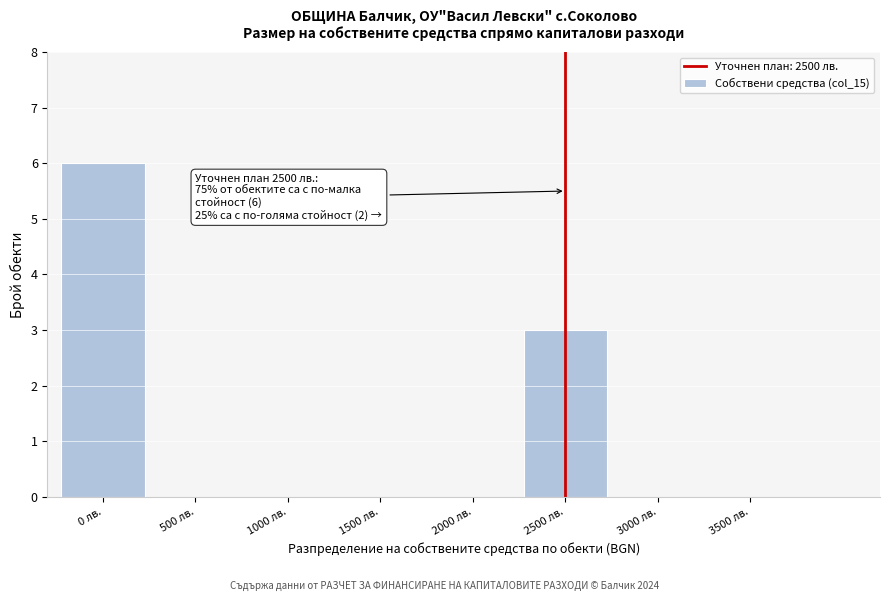

Reading right to left, what are all the values shown in this chart?

3500 лв.=0	3000 лв.=0	2500 лв.=3	2000 лв.=0	1500 лв.=0	1000 лв.=0	500 лв.=0	0 лв.=6